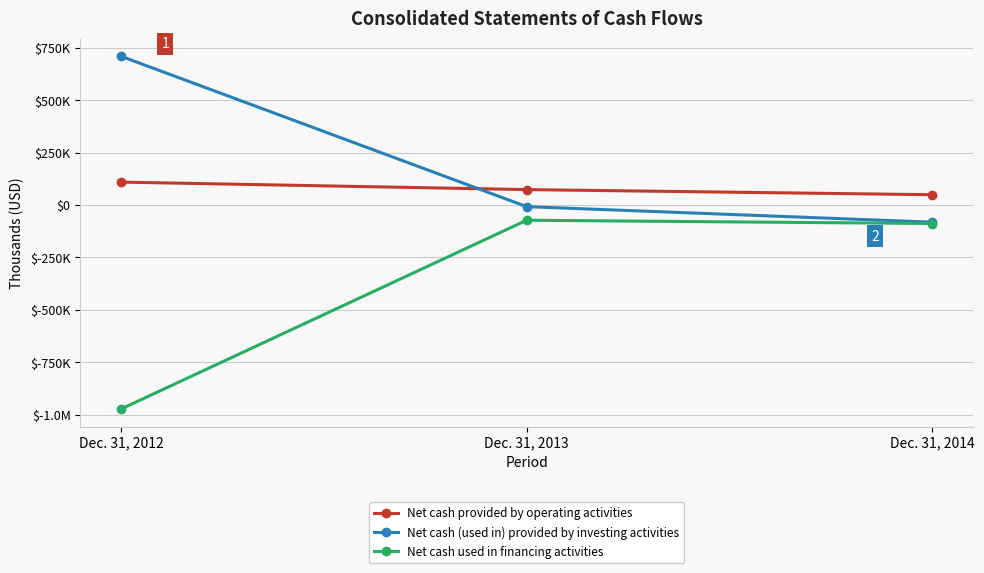

The value of Net cash (used in) provided by investing activities at Dec. 31, 2014 is -81520. True or false?

True